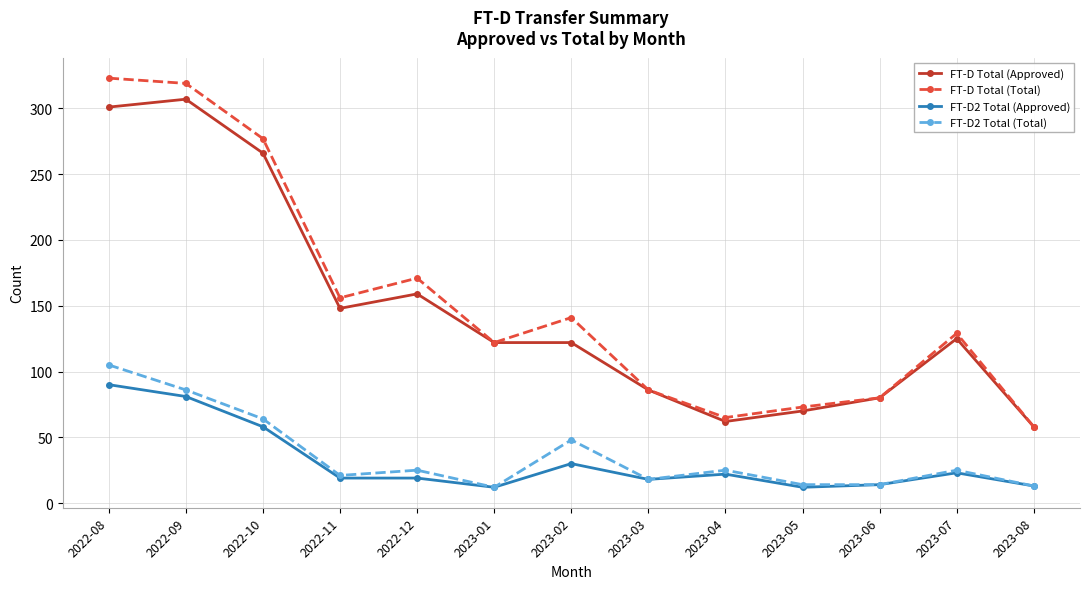

At which category is the sum across all series the highest?

2022-08